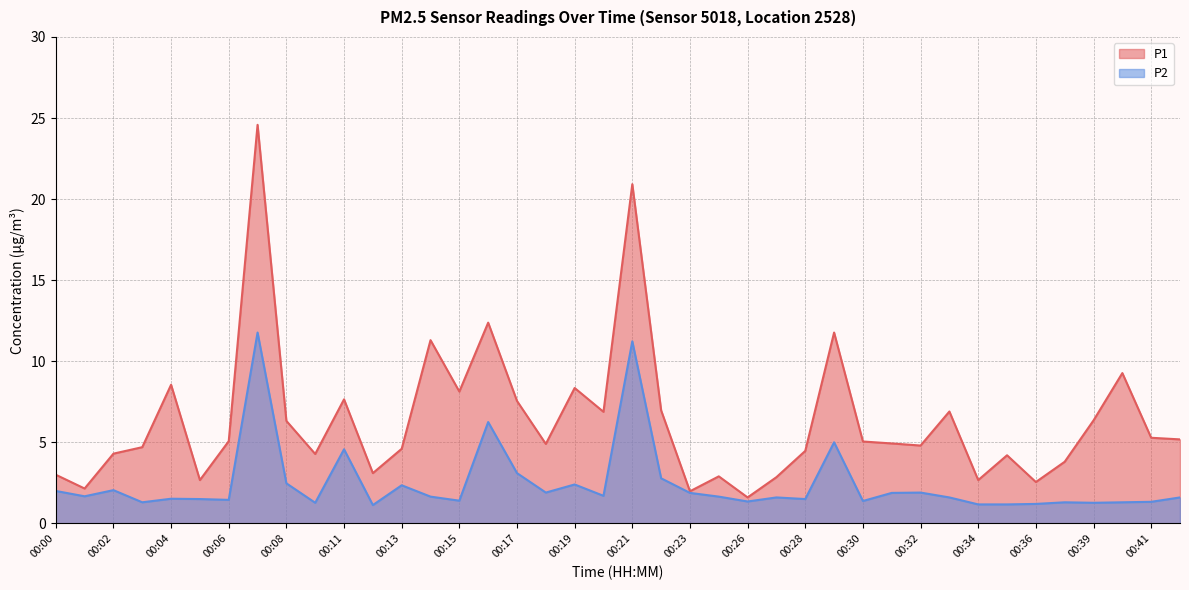

Rank the categories by P1 value from highest to lowest.

00:07, 00:21, 00:16, 00:29, 00:14, 00:40, 00:04, 00:19, 00:15, 00:11, 00:17, 00:22, 00:33, 00:20, 00:39, 00:08, 00:41, 00:42, 00:06, 00:30, 00:31, 00:18, 00:32, 00:03, 00:13, 00:28, 00:02, 00:10, 00:35, 00:37, 00:12, 00:00, 00:25, 00:27, 00:05, 00:34, 00:36, 00:01, 00:23, 00:26